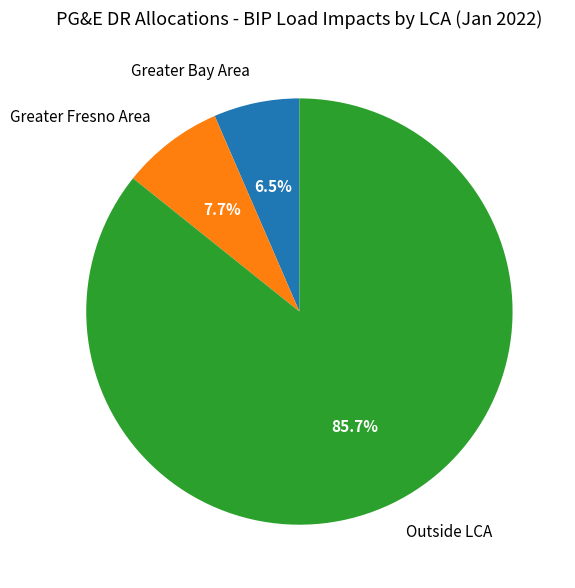

Between Outside LCA and Greater Bay Area, which is larger?

Outside LCA